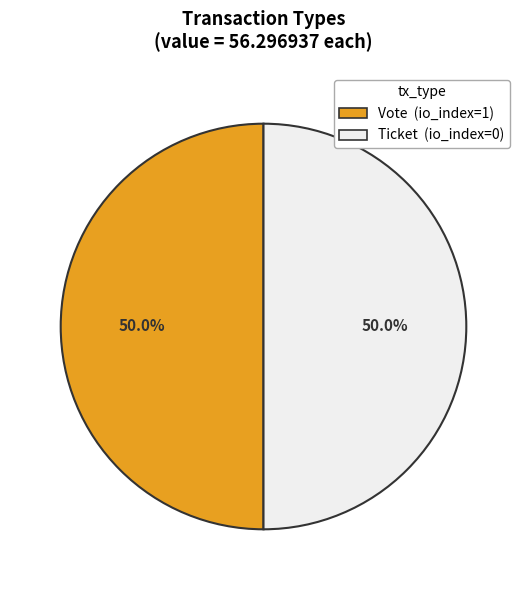

Combined, do Vote and Ticket account for over 50%?

Yes